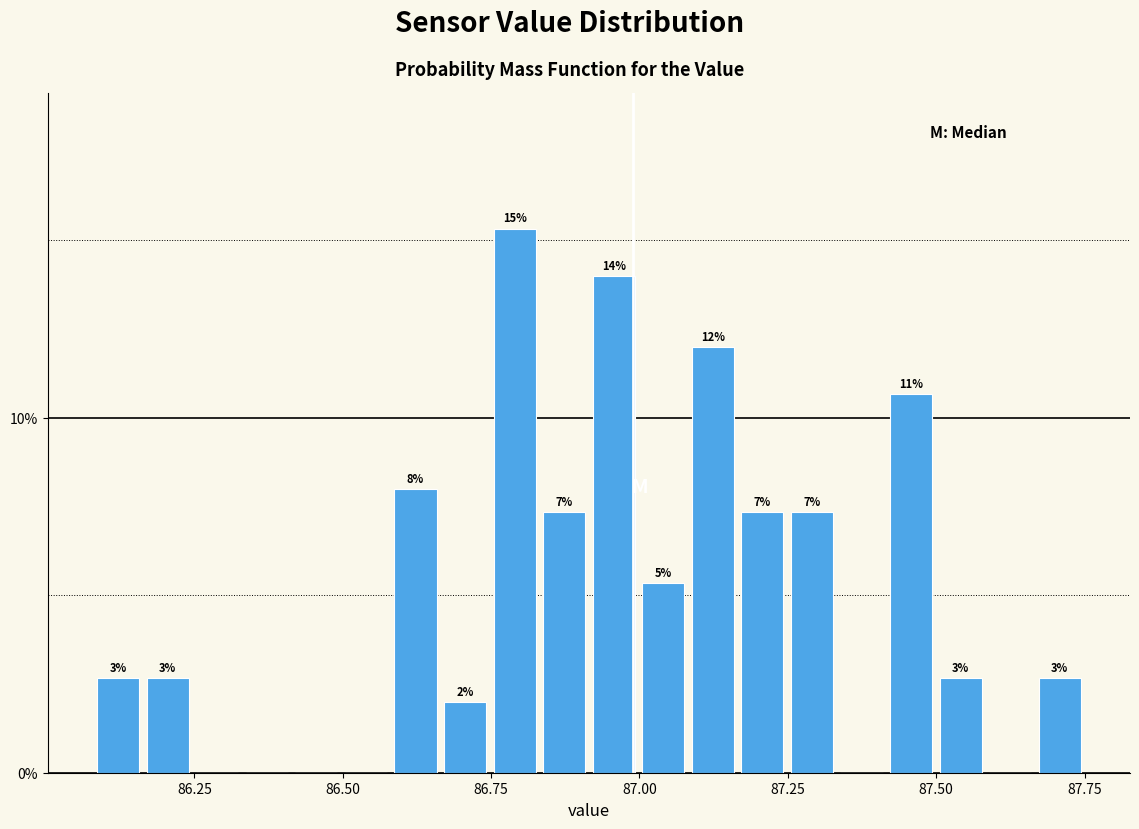

Around what value on the x-axis is the tallest bar? Give the approximate position of its centre, as read against the axis.

86.80